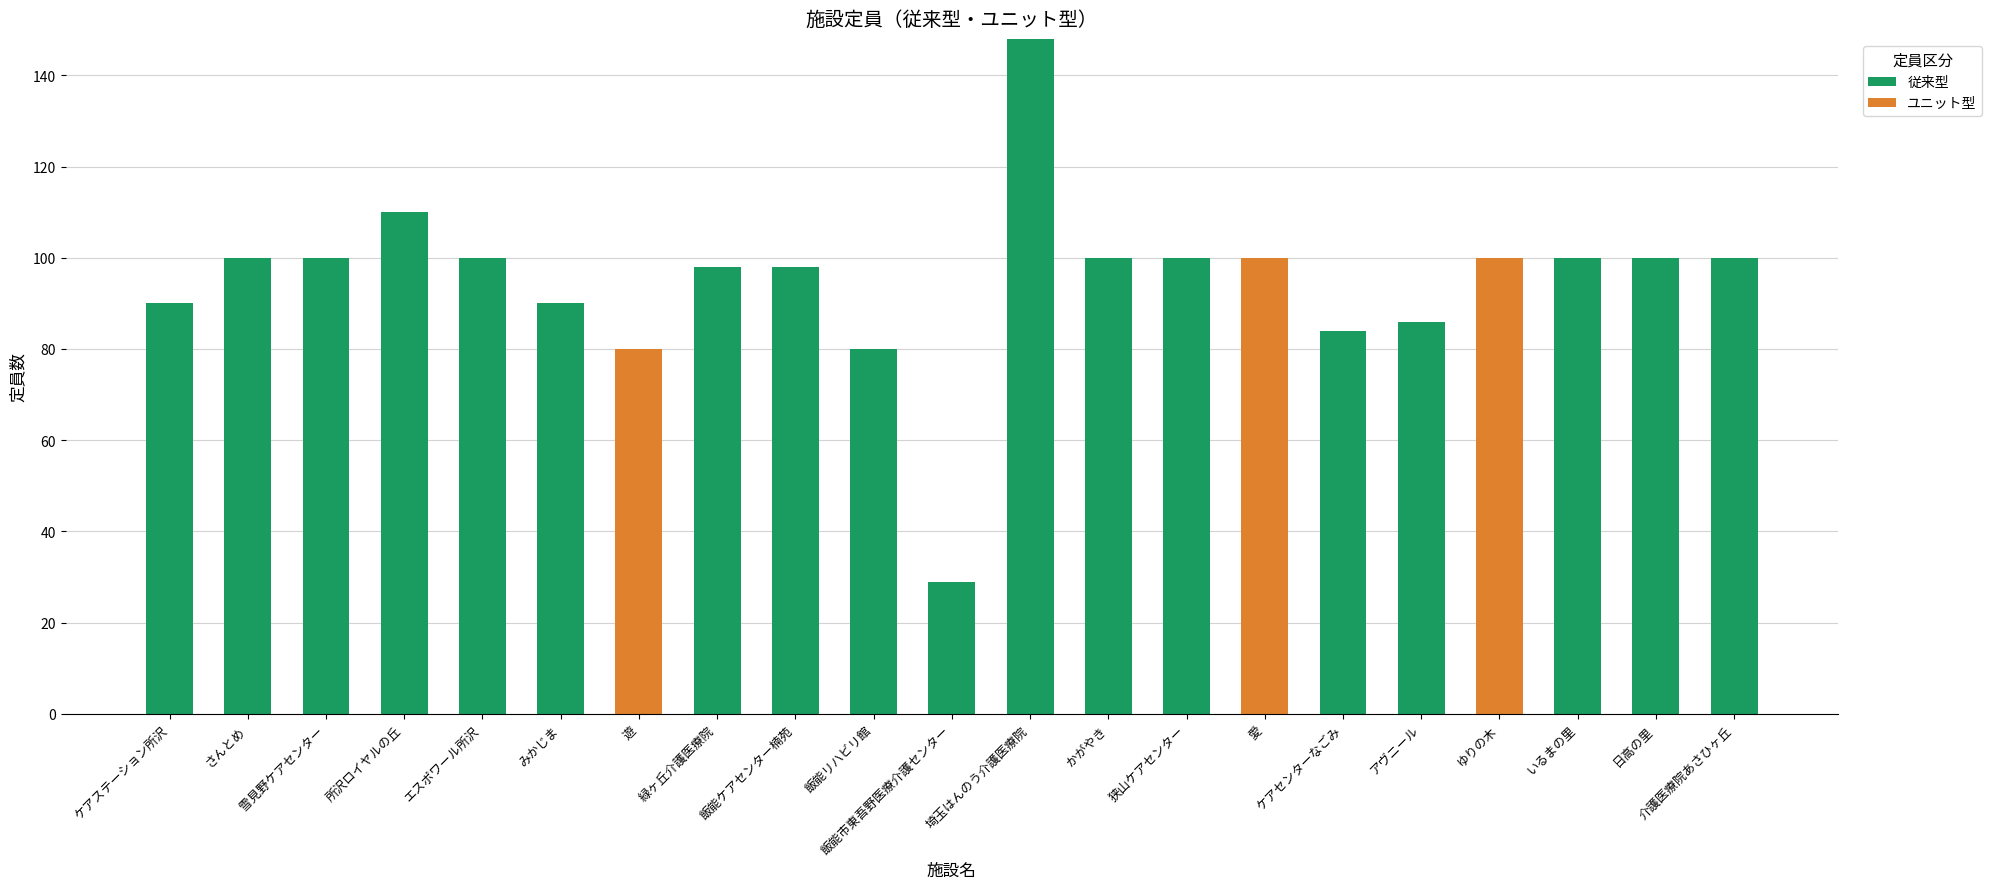

Is it true that 従来型 equals 100 at かがやき?

True